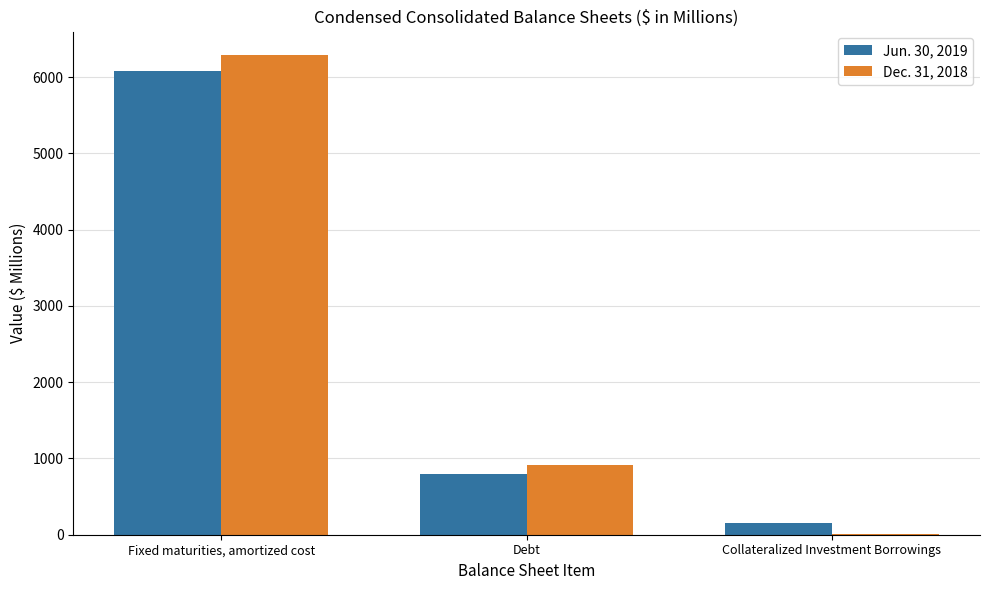

The Jun. 30, 2019 series shows 155.0 at Collateralized Investment Borrowings. True or false?

True